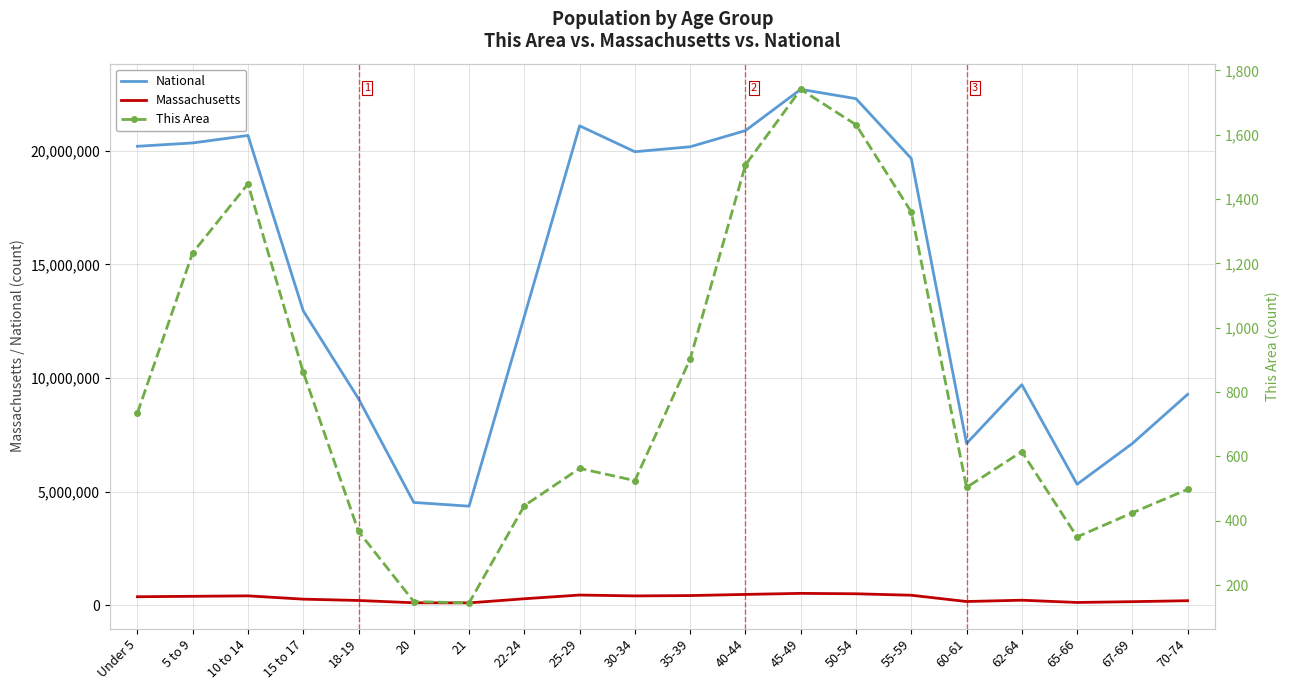

What position from the left is 25-29?

9